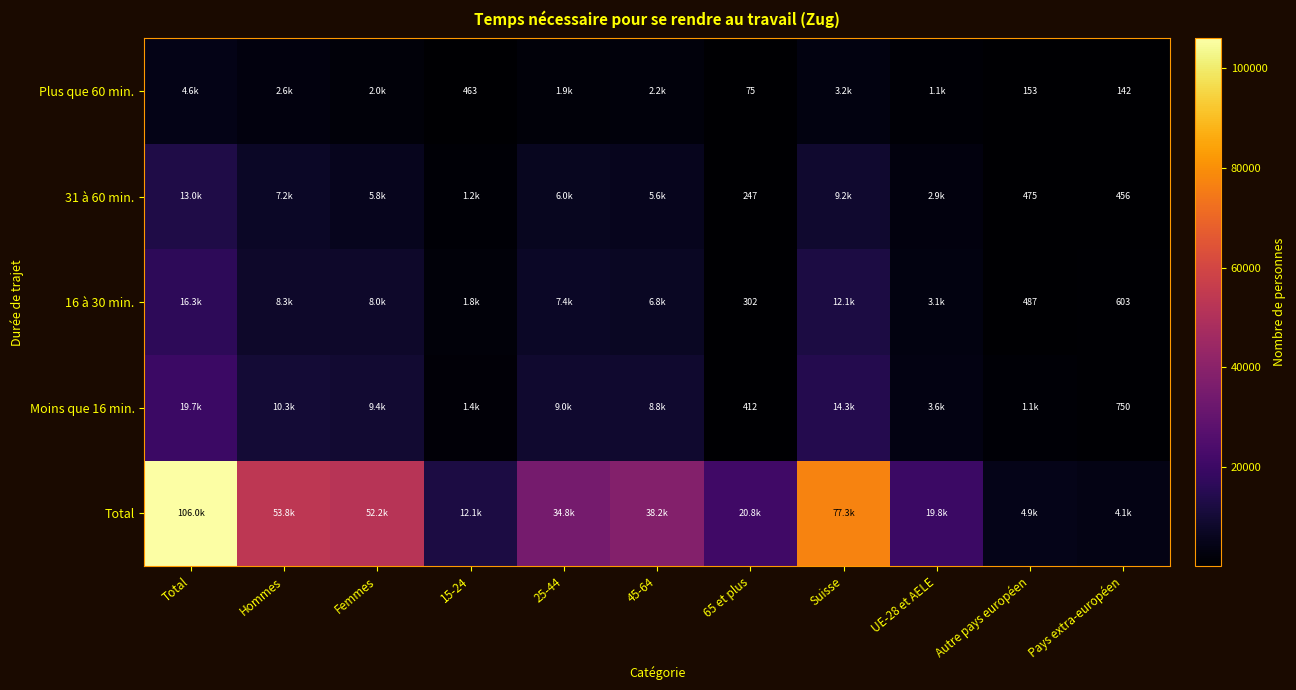

What is the maximum value for Total?

106045.0